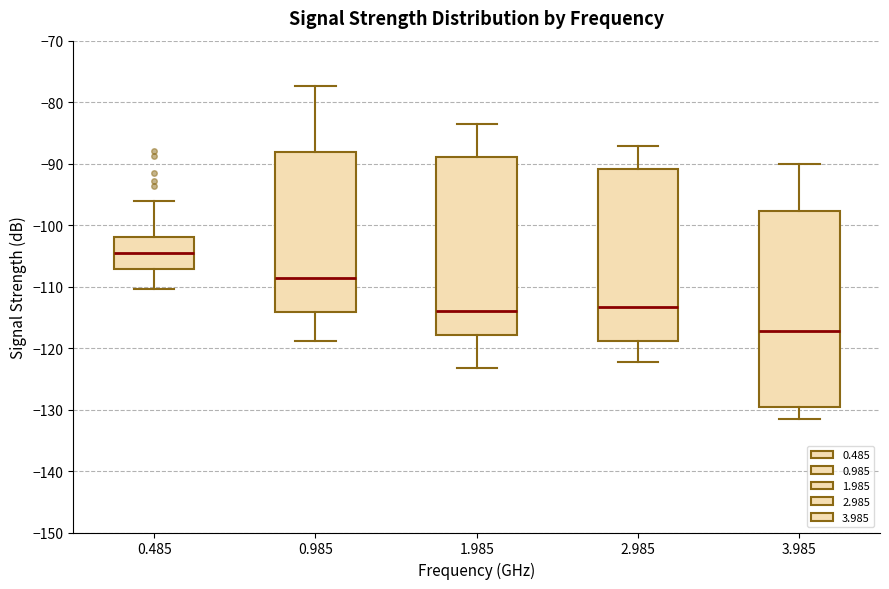

Where is the upper edge of the box at x = 0.985 on the y-axis? The values are not printed on the chart, so give them approximately, as read against the axis.

-88